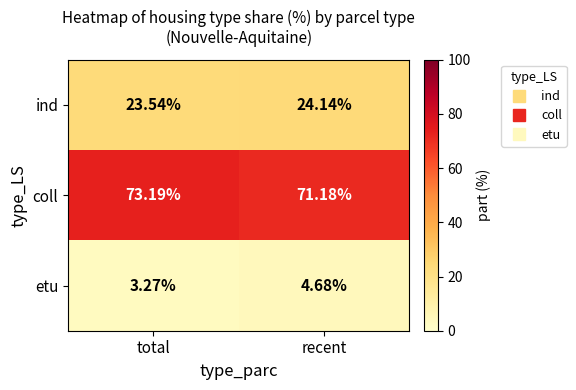

Which series has the largest total across all categories?

coll